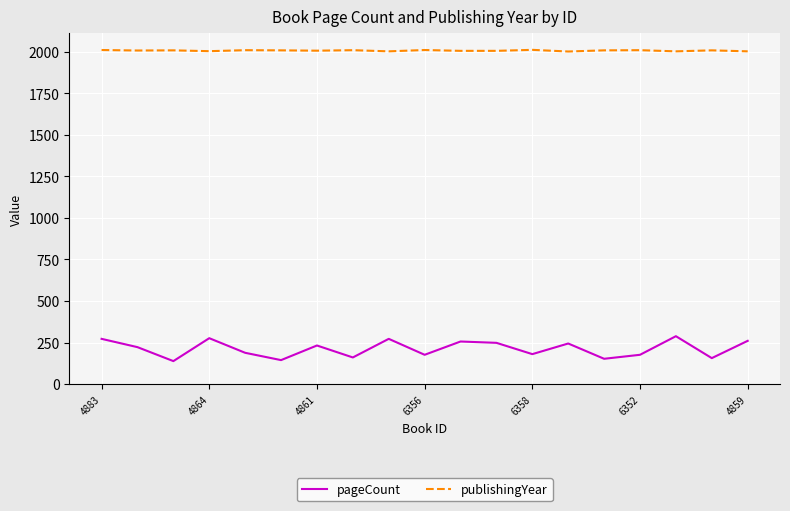

True or false: pageCount and publishingYear intersect in this chart.

False